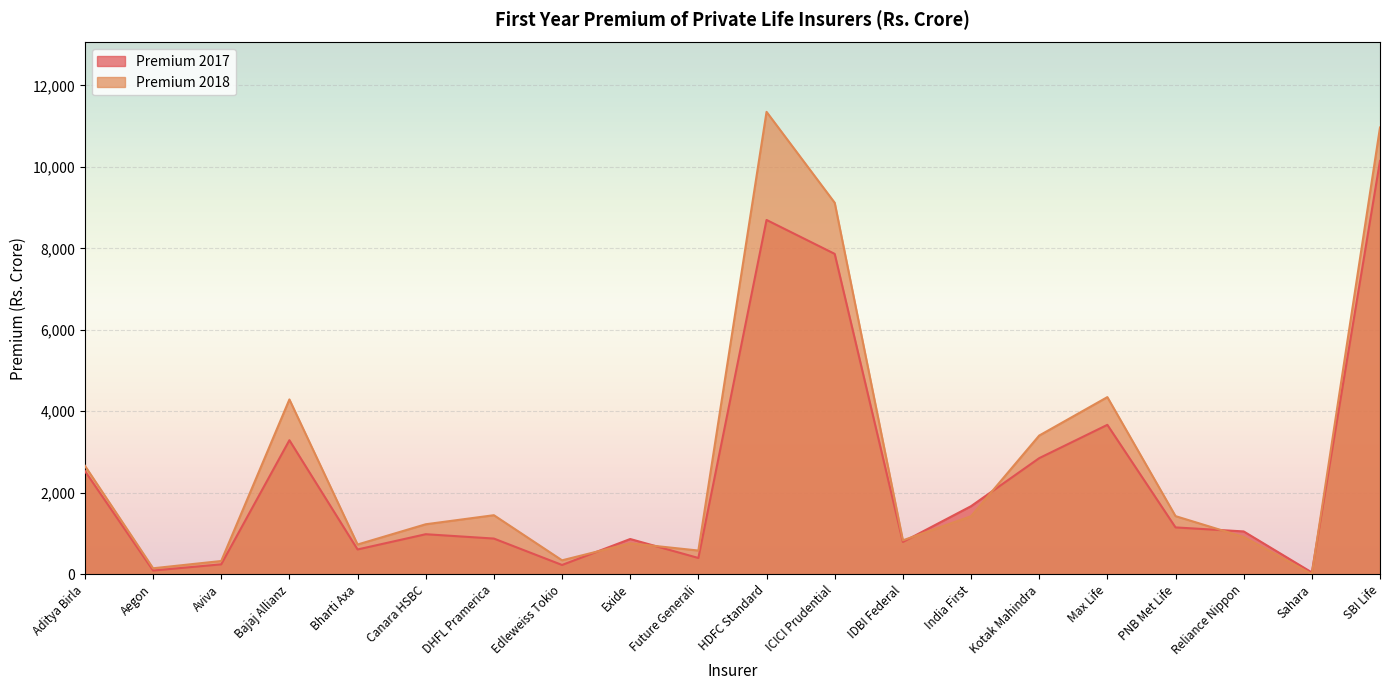

How many data points does each series have?

20